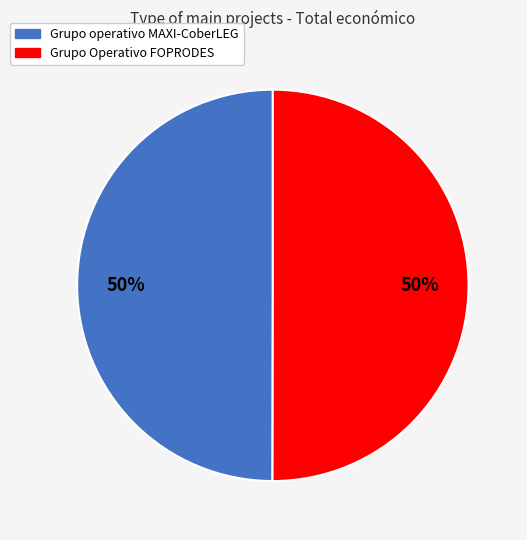

What percentage is the Grupo operativo MAXI-CoberLEG slice, to the nearest percent?

50%